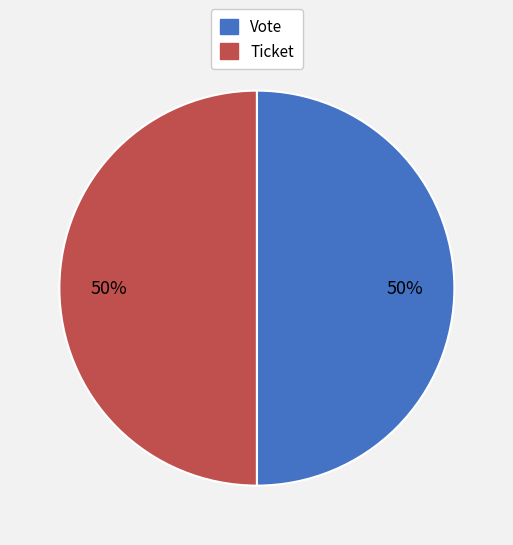

Approximately how many times larger is the value at Vote compared to Ticket?

1.0